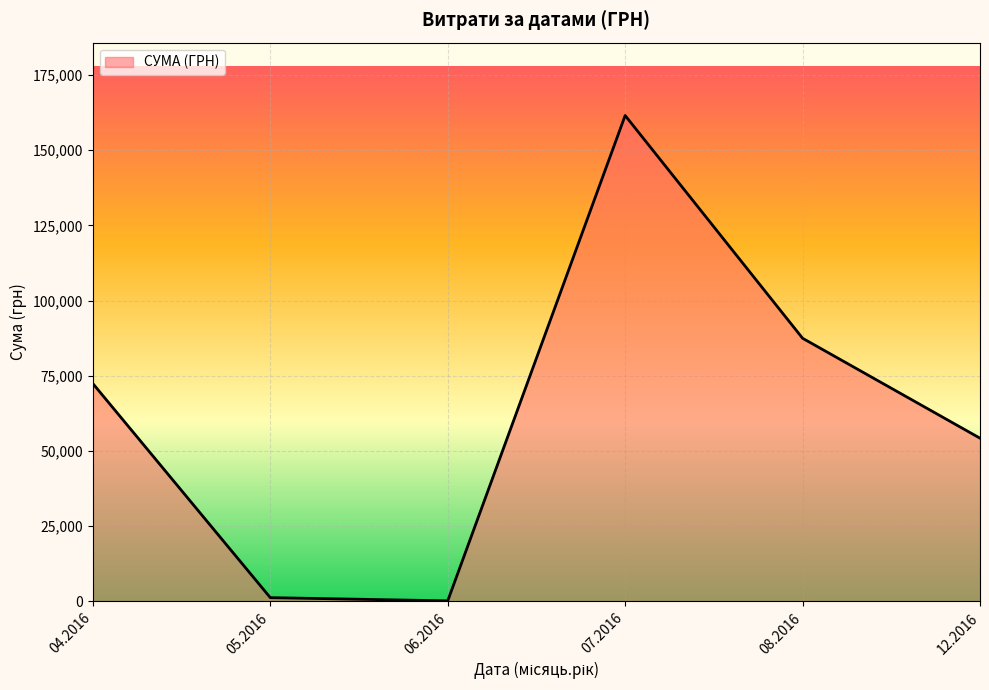

Which has a higher value, 04.2016 or 07.2016?

07.2016